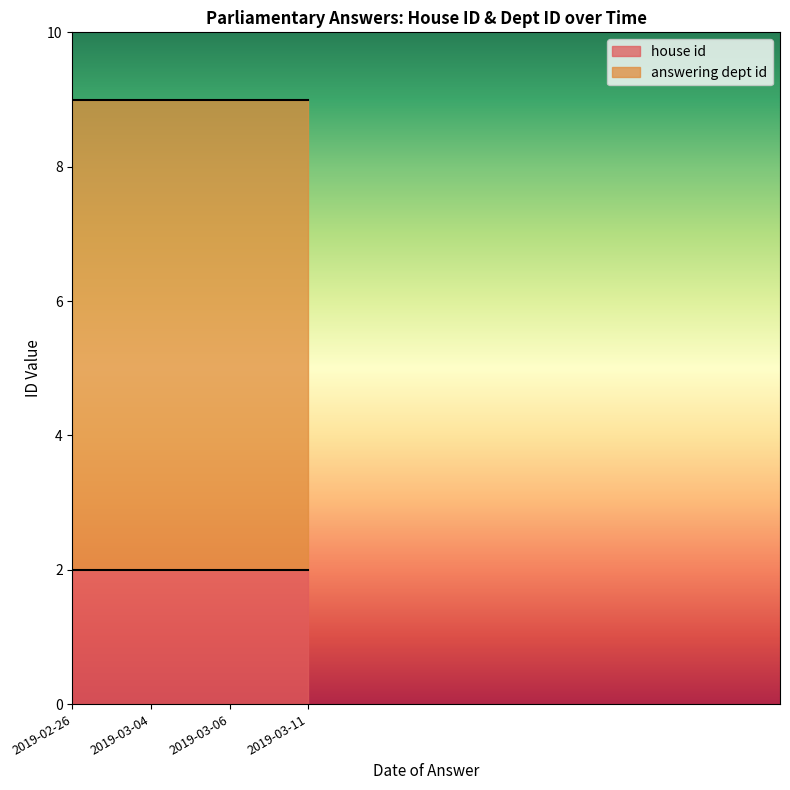

True or false: house id and answering dept id intersect in this chart.

False